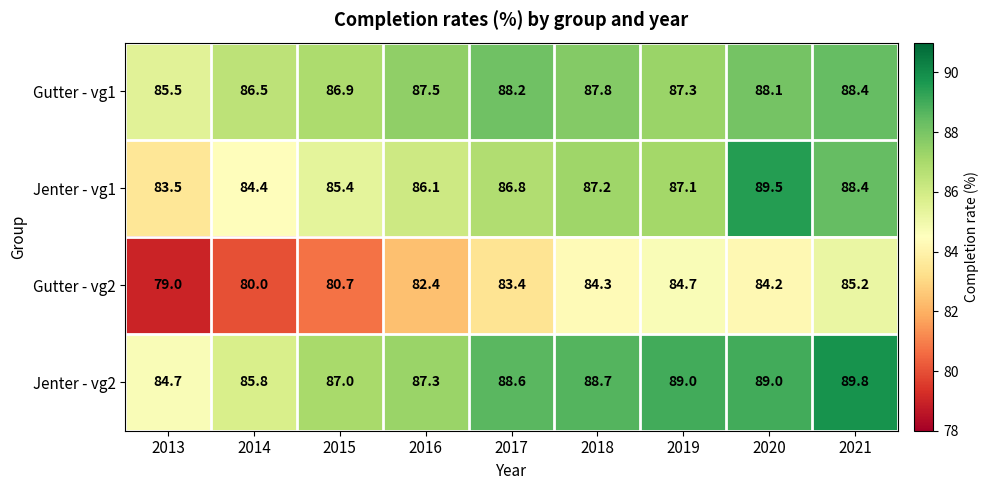

What is the difference between the maximum and second lowest values in the Jenter - vg2 series?

4.0